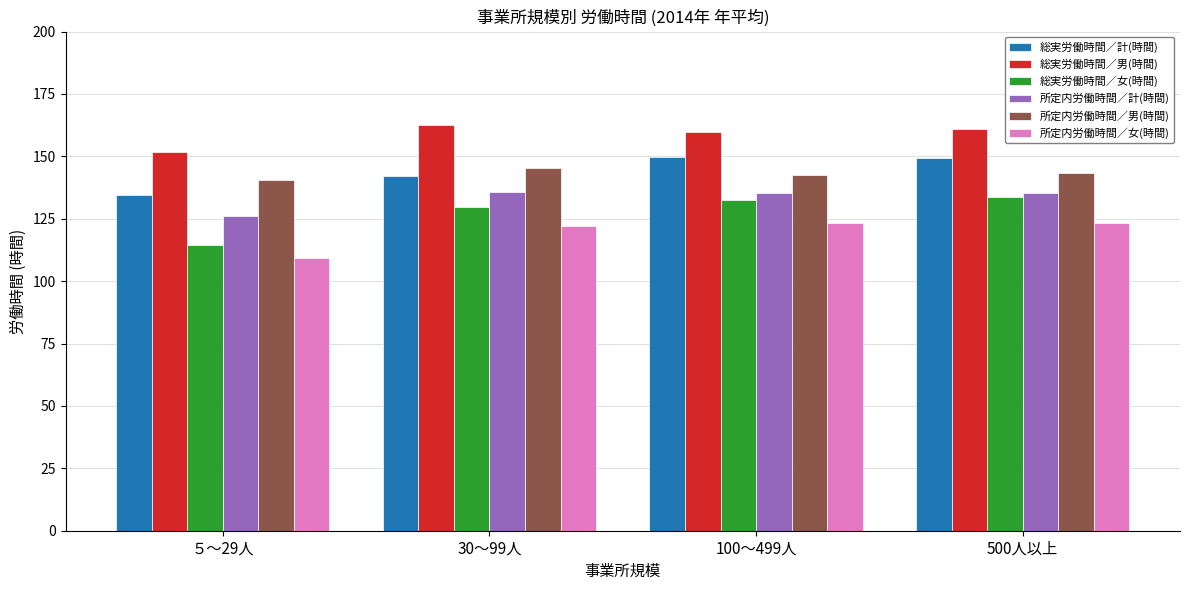

What is the label of the 4th bar from the left?

500人以上